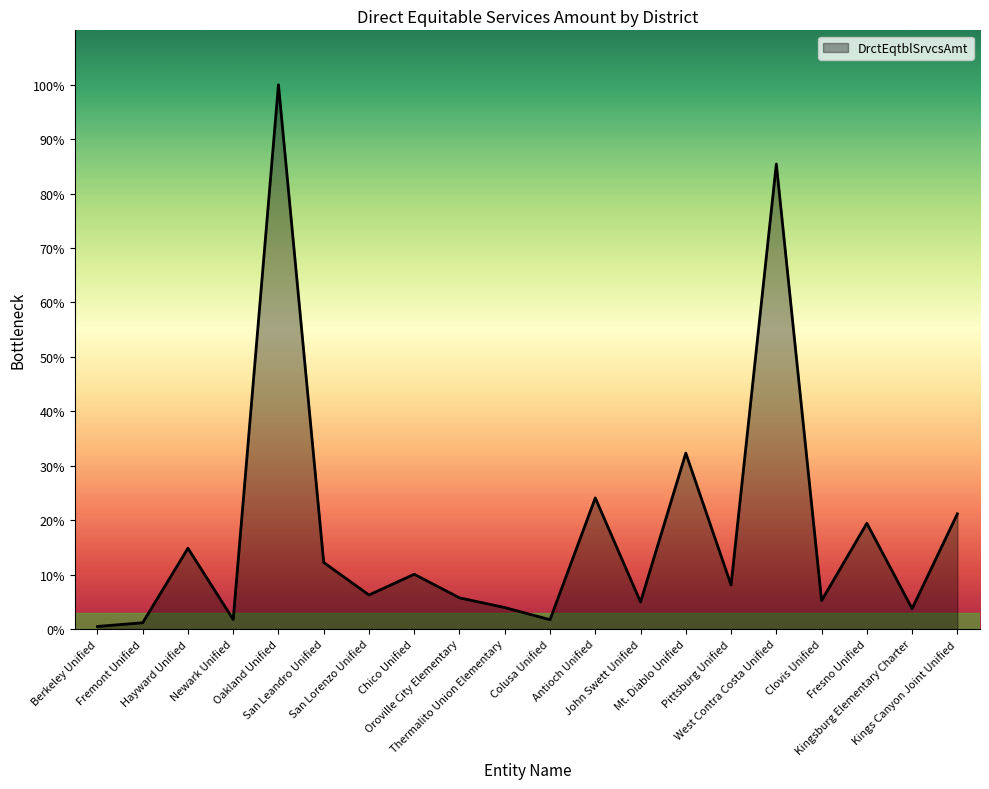

Is this an area chart (filled region under the line)?

Yes